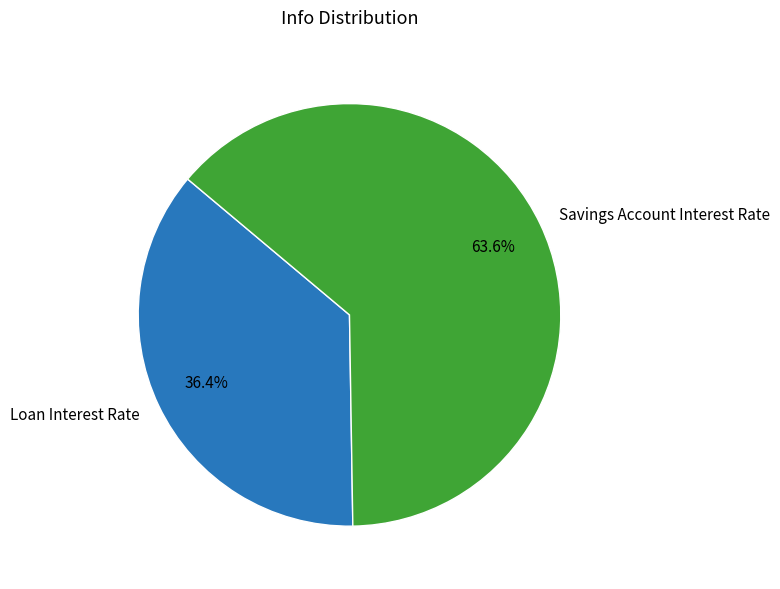

How many segments does this pie chart have?

2